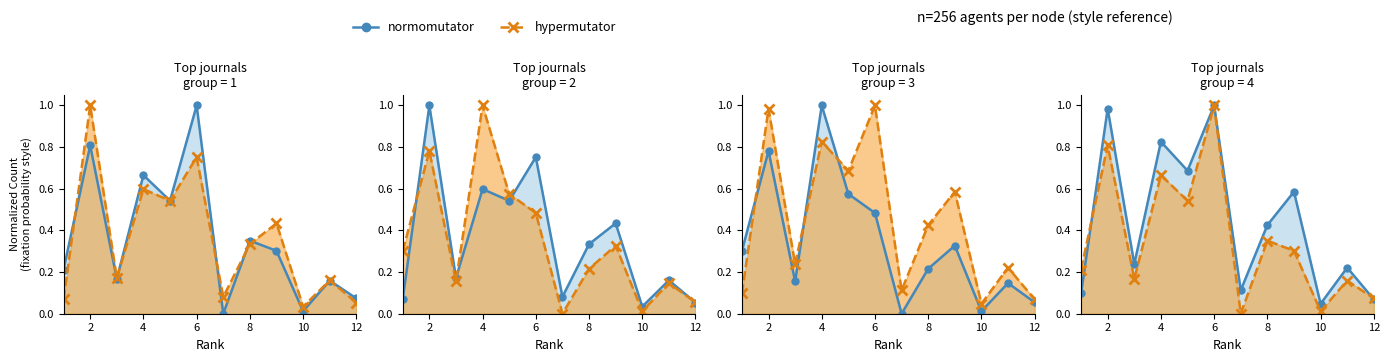

True or false: normomutator has a value of 0.1 at 12.

True